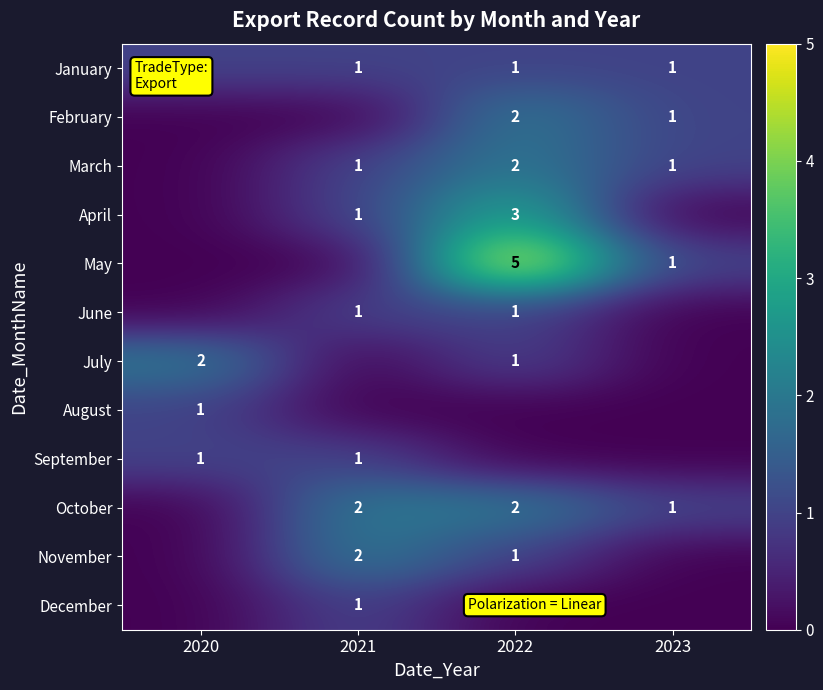

True or false: July has a value of 2 at 2020.

True